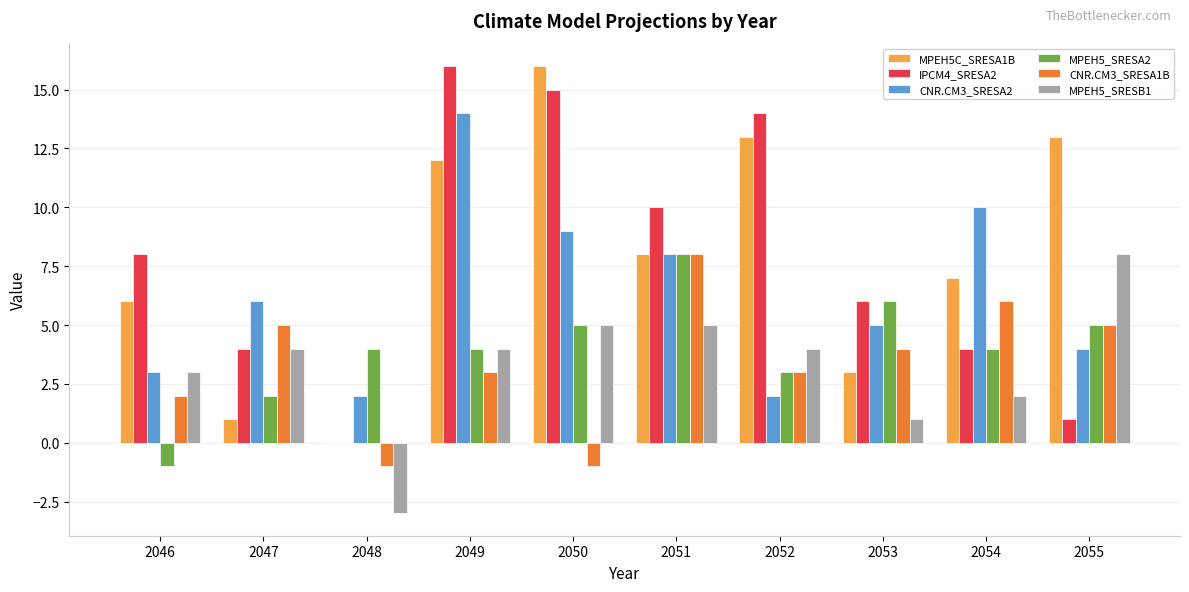

What is the maximum value shown in the chart?

16